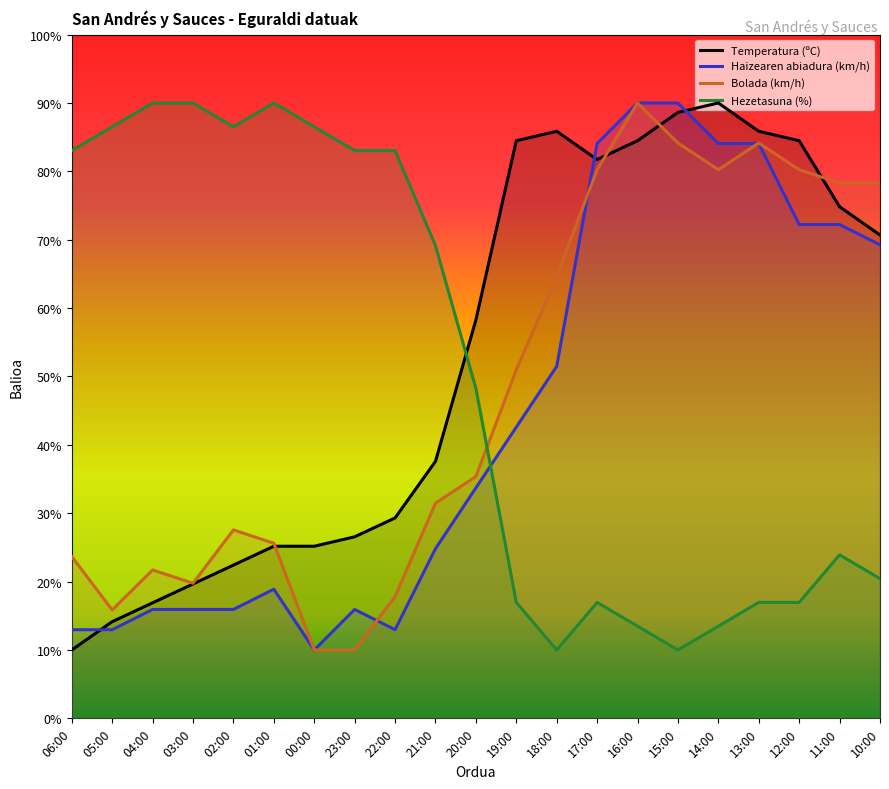

How many lines are shown in the chart?

4